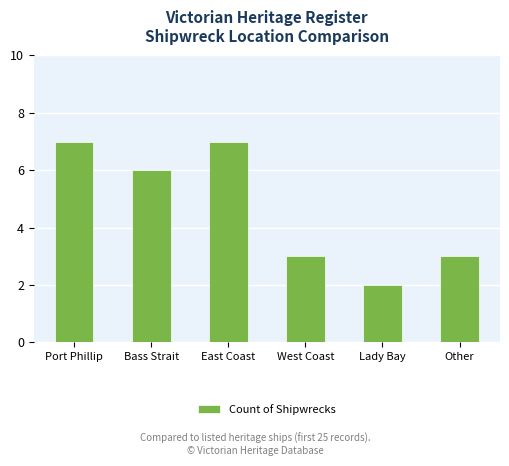

Does the chart contain stacked bars?

No